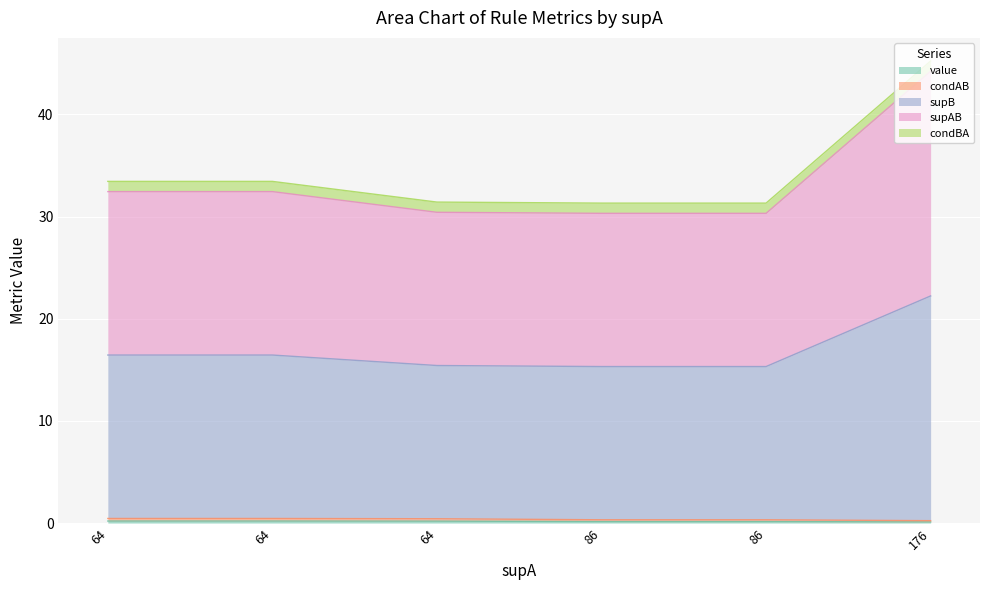

Is it true that supB equals 30.3 at 86?

True